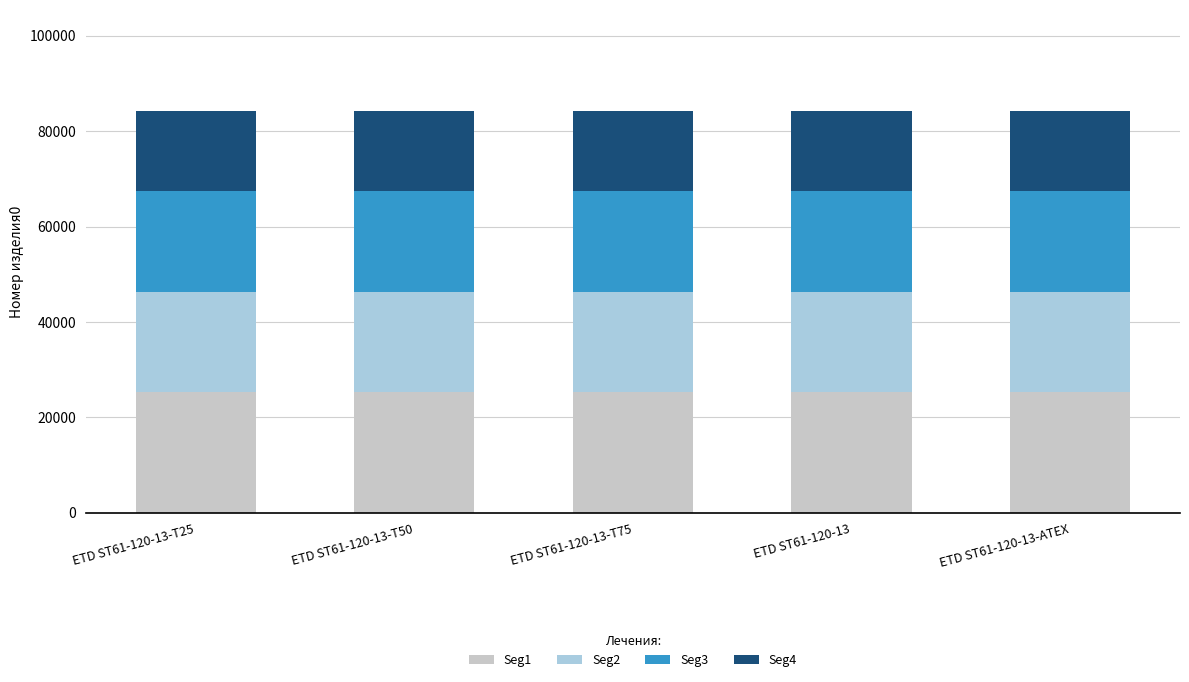

What is the total value across all series at ETD ST61-120-13-T75?

84332.1